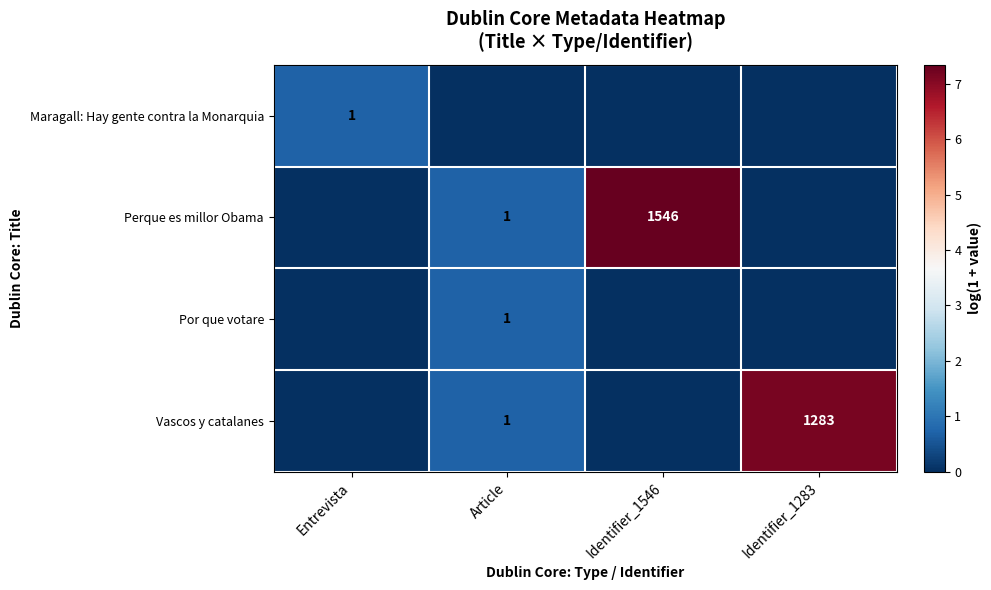

Is it true that Maragall: Hay gente contra la Monarquia equals 1 at Entrevista?

True